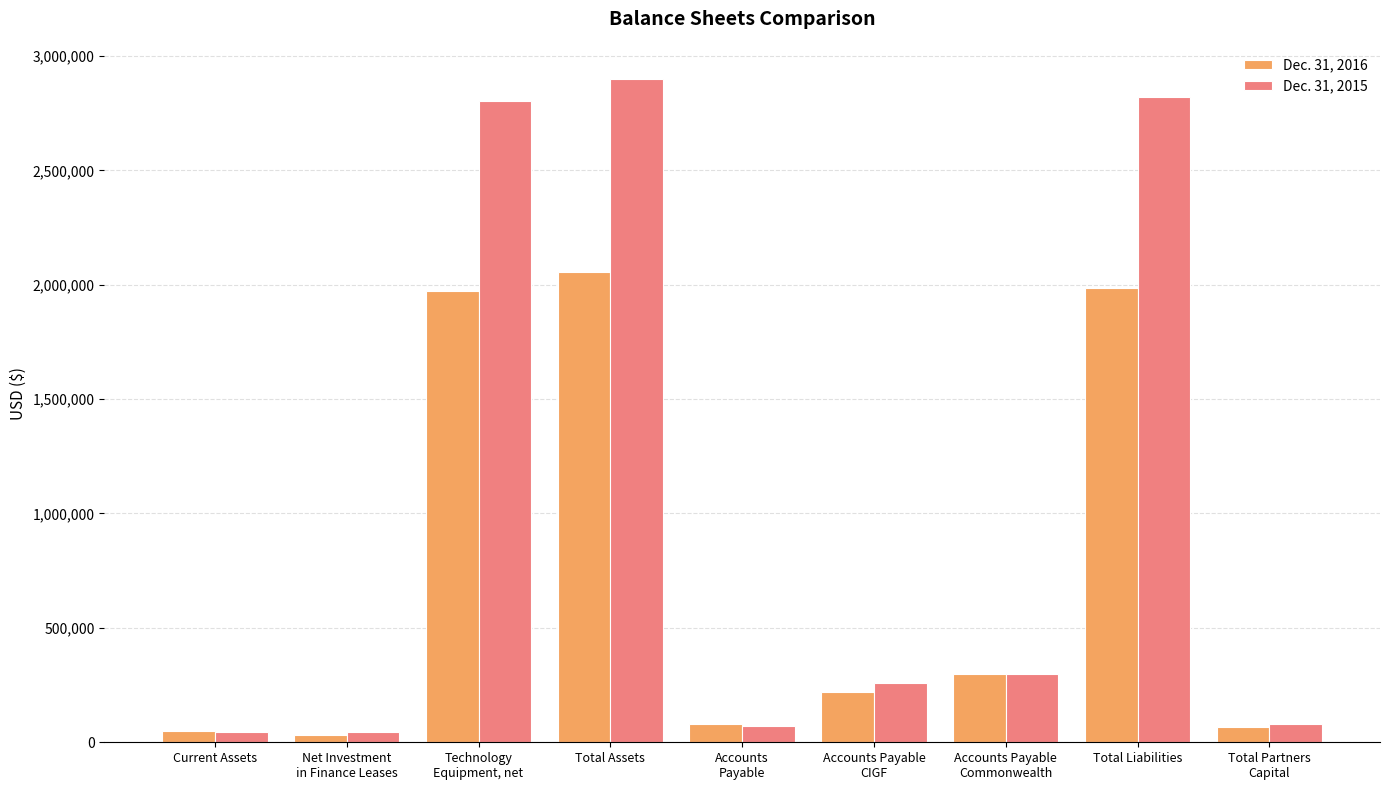

At which category is the sum across all series the highest?

Total Assets